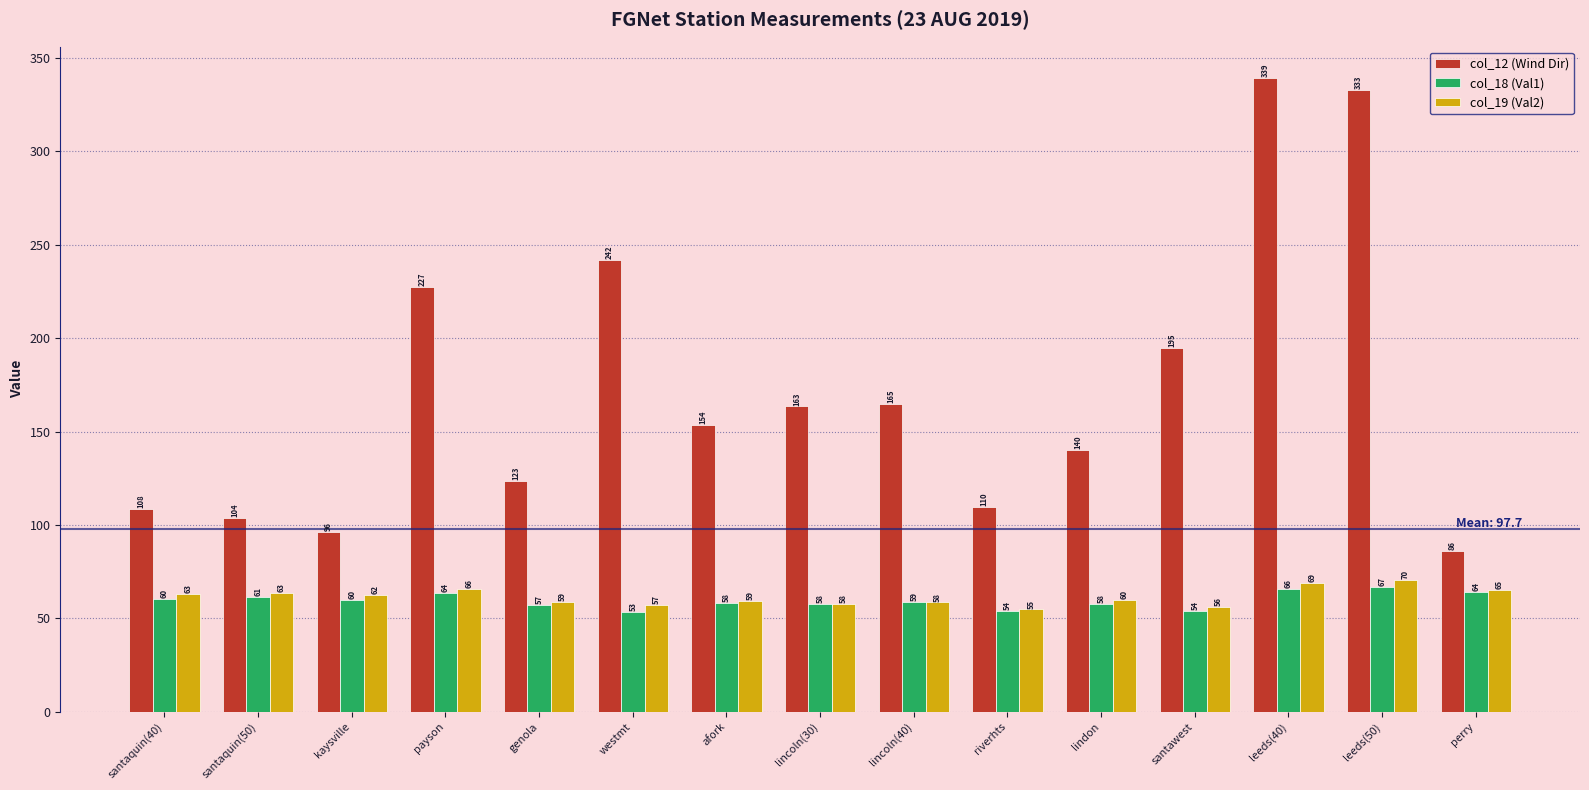

What is the sum of the col_18 (Val1) values at kaysville and lindon?

117.8